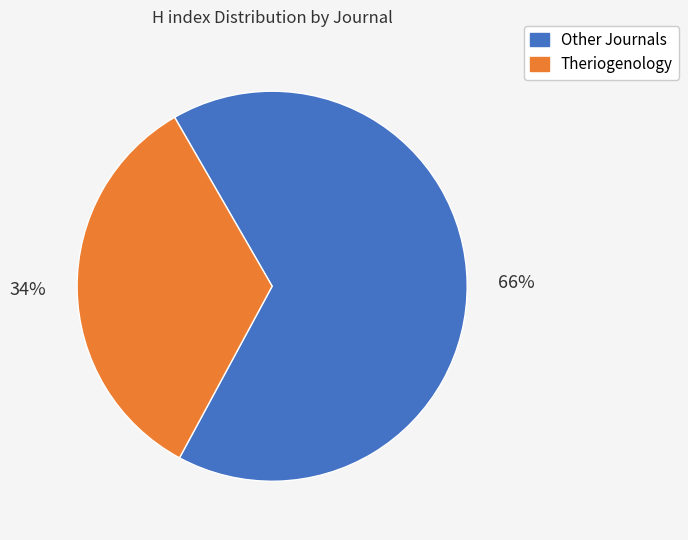

To the nearest percent, what is the average slice percentage?

50%